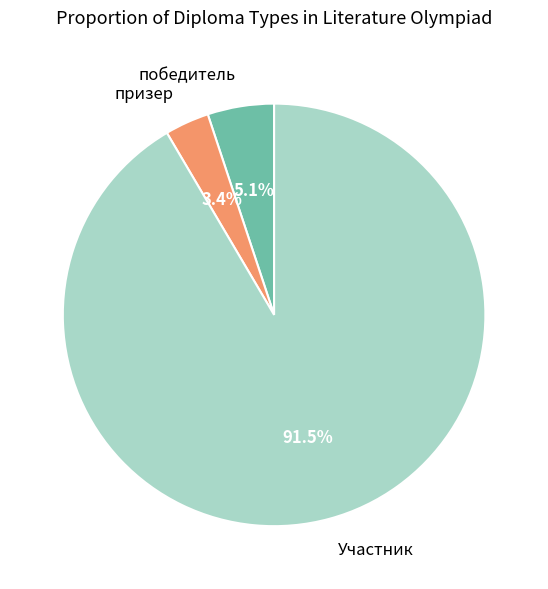

Count the number of slices in the pie.

3